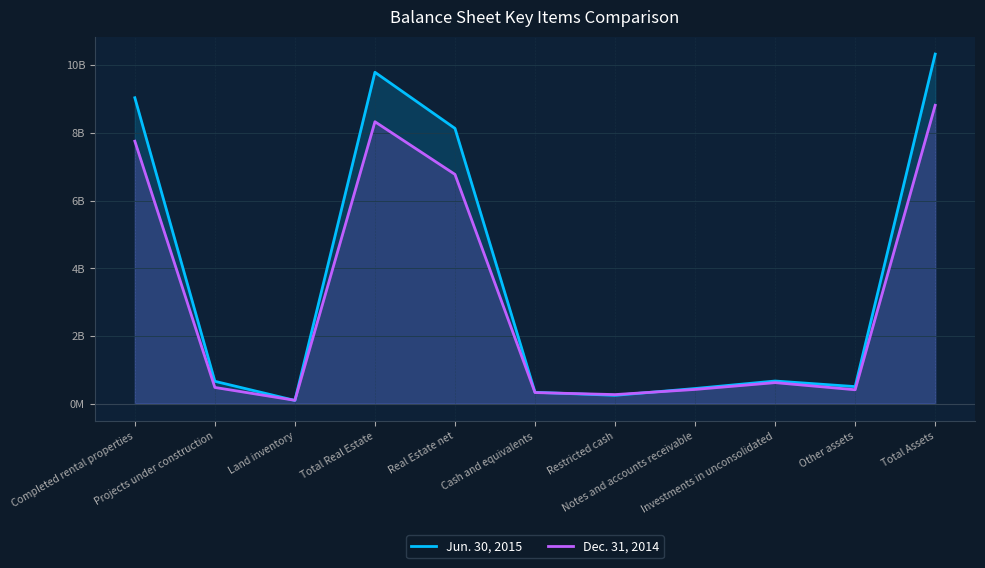

Where do Jun. 30, 2015 and Dec. 31, 2014 first cross each other?

Projects under construction and Land inventory